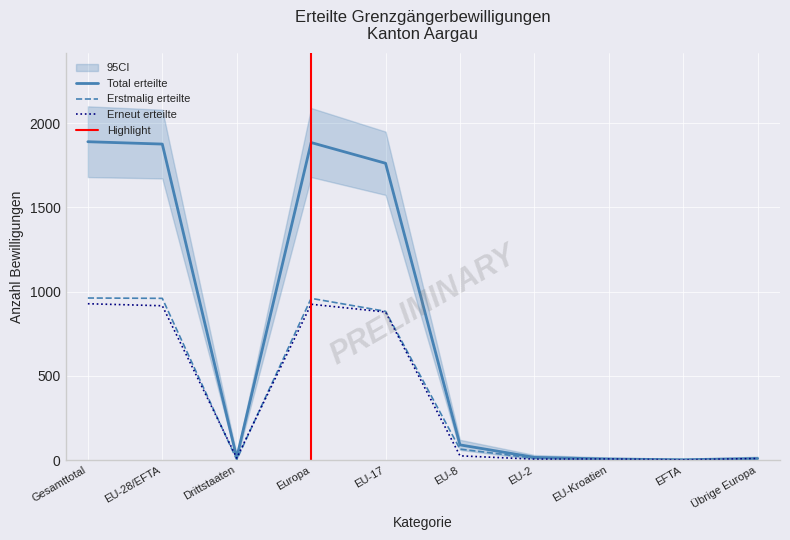

True or false: Total erteilte has more than 2 interior local peaks.

False